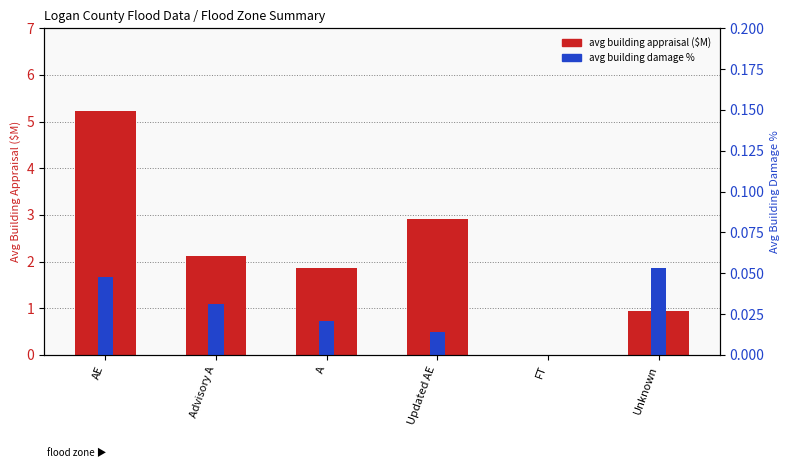

What is the difference between the second highest and second lowest values in the avg building appraisal ($M) series?

2.0